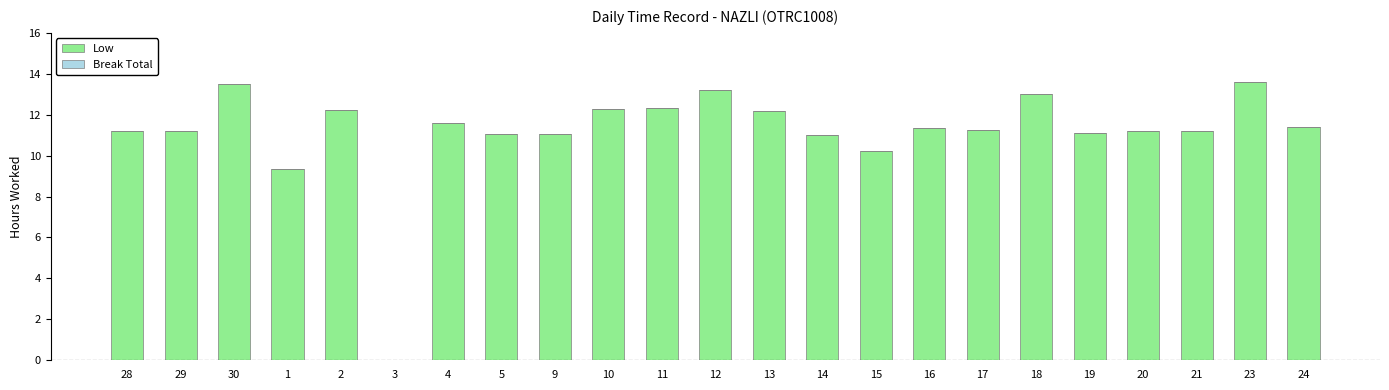

Approximately how many times larger is the value at 29 compared to 13?

0.9